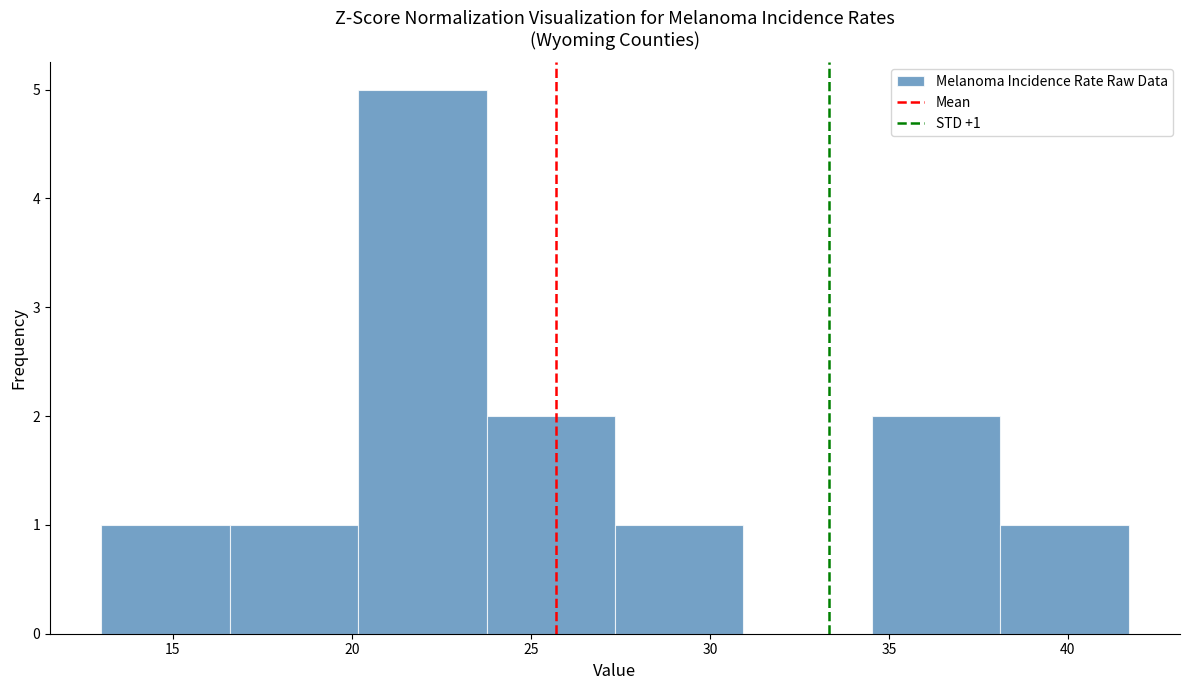

Which range on the x-axis has the tallest bar?

20.0 to 24.0